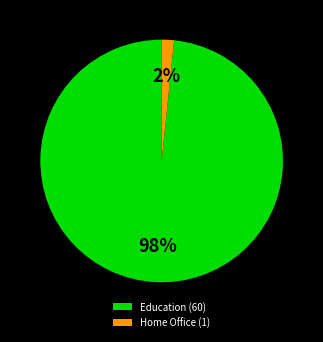

Which has a higher value, Education (60) or Home Office (1)?

Education (60)